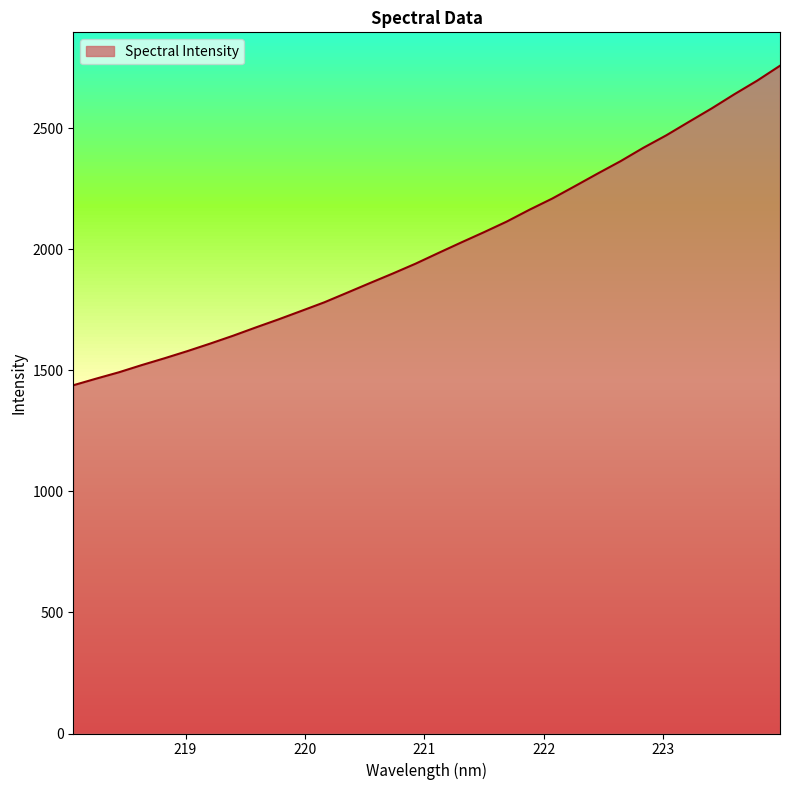

Reading left to right, extract all data points from this chart.

1437.9	1465.2	1491.5	1521.3	1549.5	1579.0	1610.0	1642.4	1676.7	1710.2	1745.1	1780.4	1819.9	1859.8	1899.1	1939.8	1983.9	2027.3	2069.8	2113.7	2162.7	2208.9	2260.4	2312.4	2363.3	2418.5	2469.7	2525.7	2581.1	2639.8	2695.9	2757.4